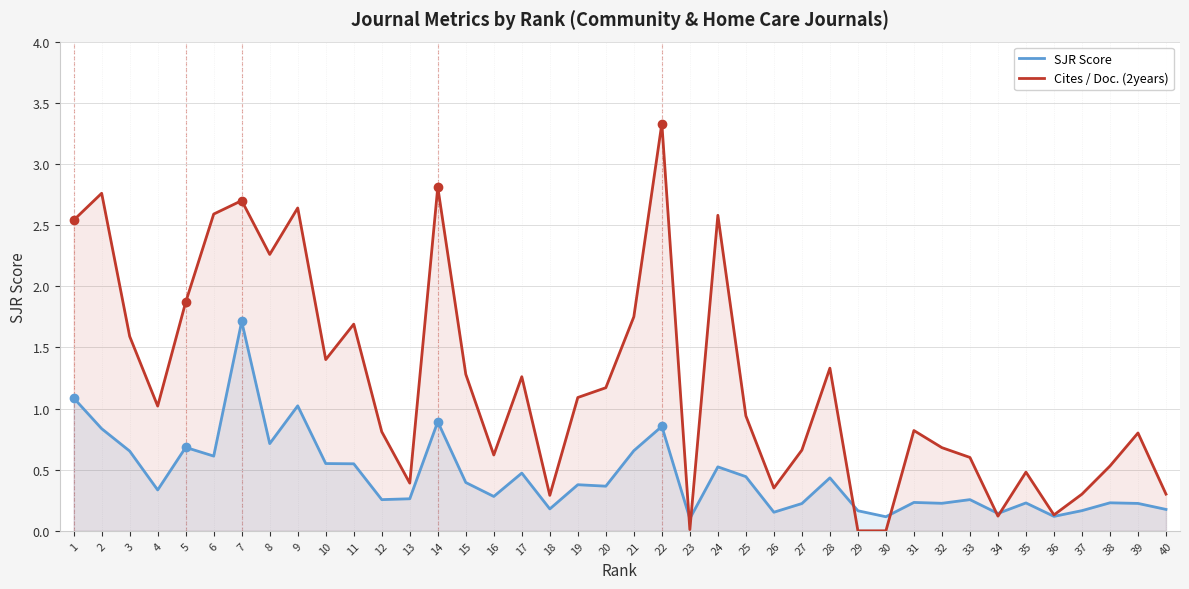

Which series has the largest total across all categories?

Cites / Doc. (2years)